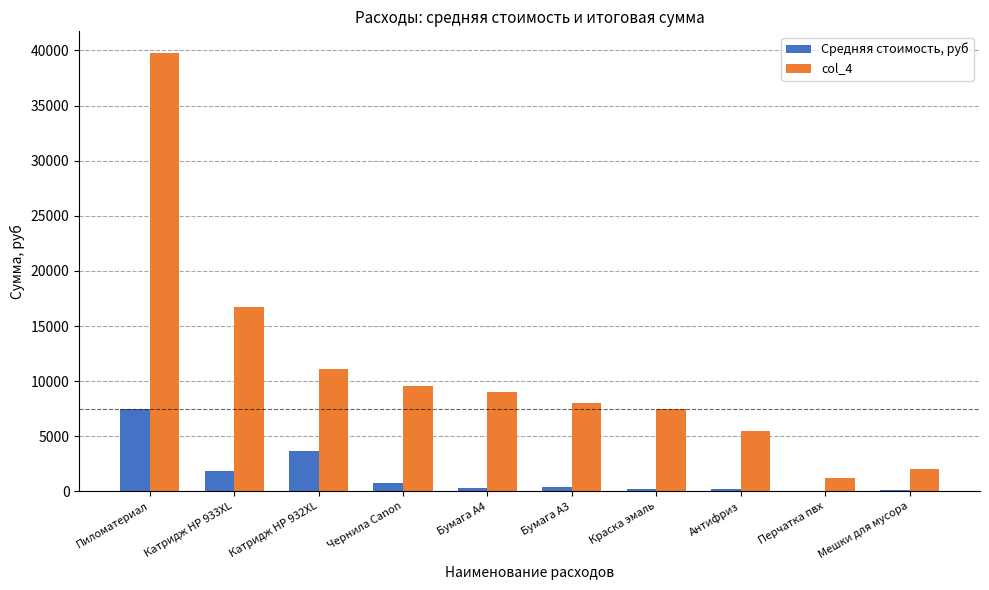

The value of Средняя стоимость, руб at Катридж HP 932XL is 3689. True or false?

True